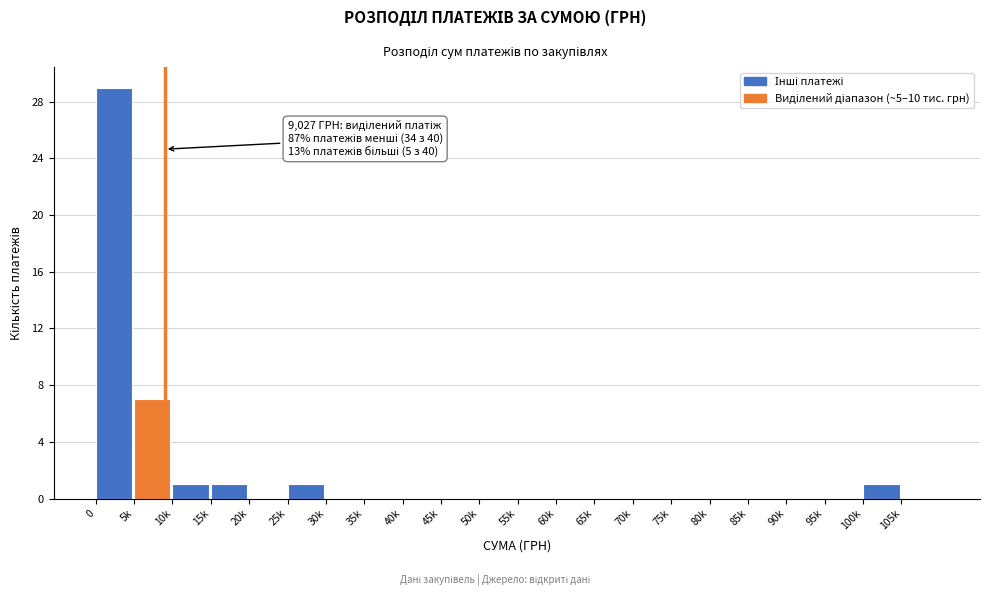

Reading right to left, what are all the values shown in this chart?

105k=0	100k=1	95k=0	90k=0	85k=0	80k=0	75k=0	70k=0	65k=0	60k=0	55k=0	50k=0	45k=0	40k=0	35k=0	30k=0	25k=1	20k=0	15k=1	10k=1	5k=7	0=29